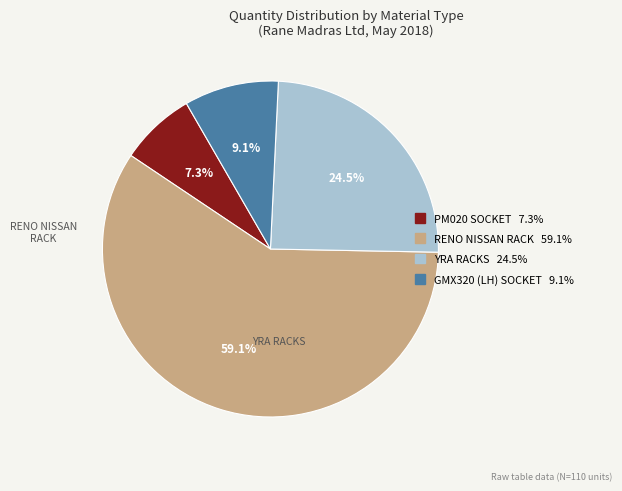

Is there a majority slice in this chart?

Yes